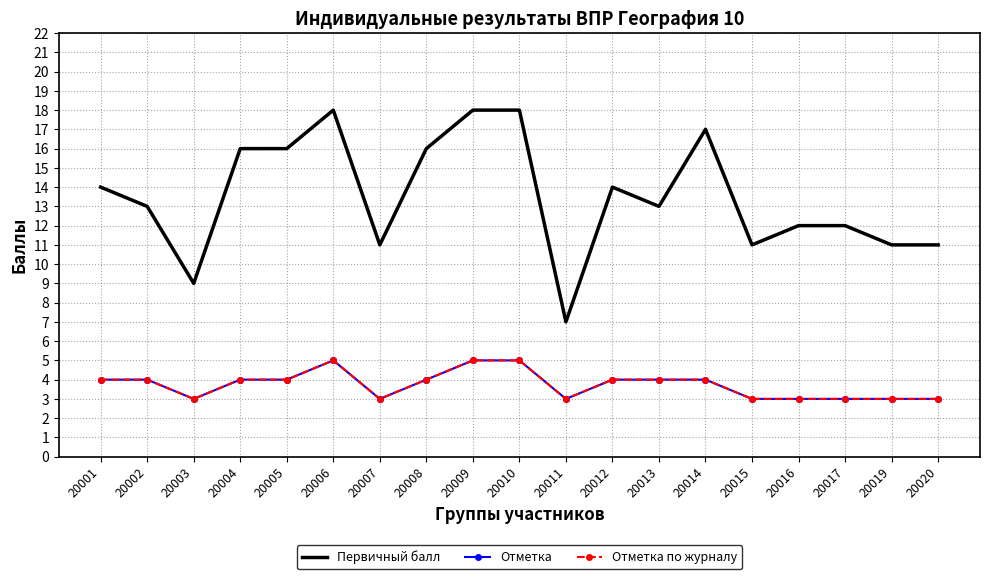

At which category does Первичный балл reach its first local valley?

20003